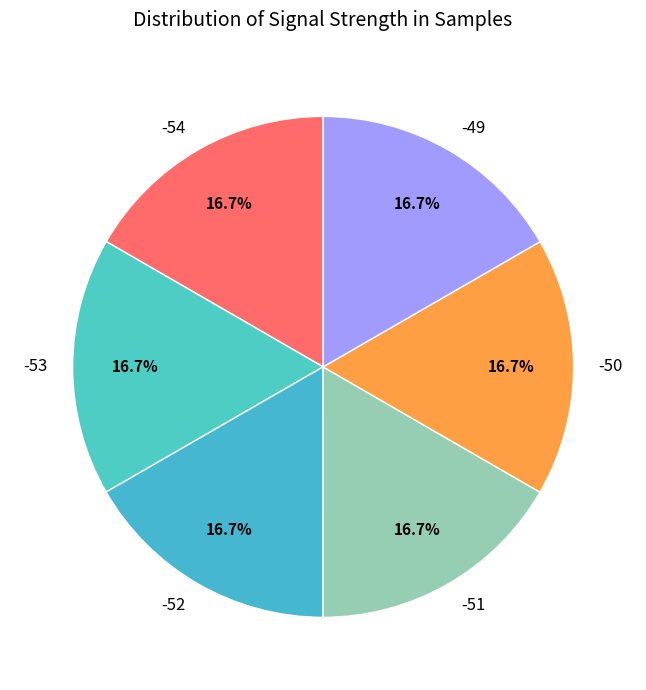

Is there any slice that represents more than half of the pie?

No